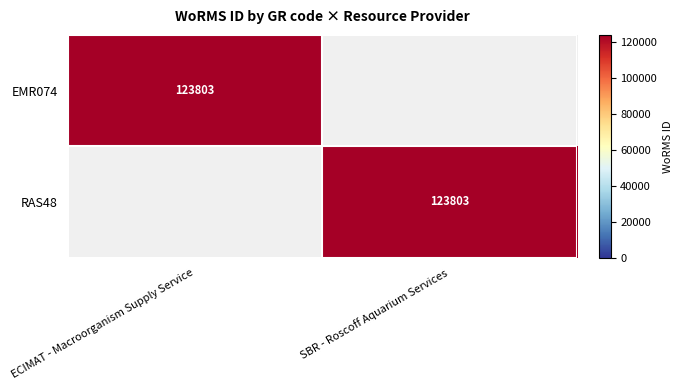

Is it true that EMR074 equals 123803 at ECIMAT - Macroorganism Supply Service?

True